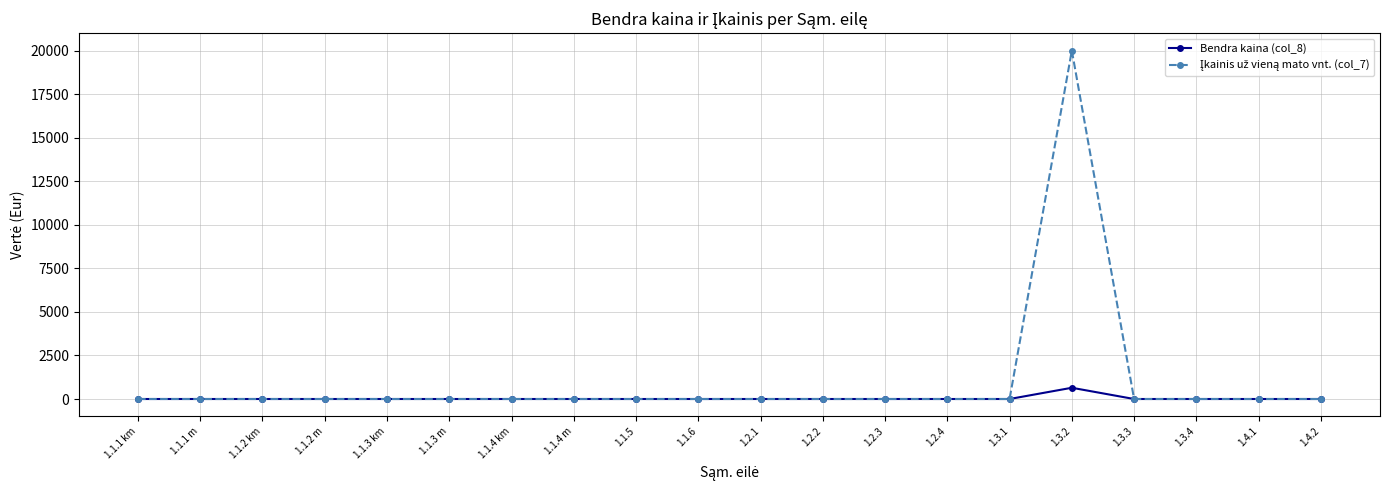

Which label corresponds to the largest value in the chart?

1.3.2